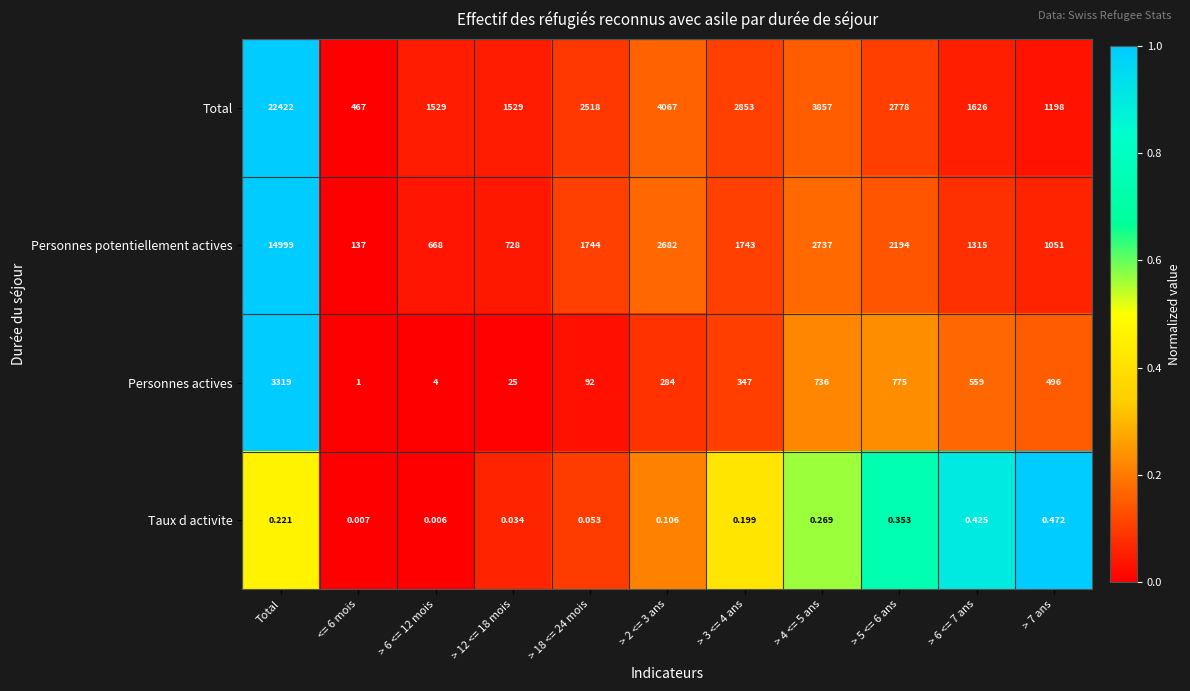

Which series has the largest total across all categories?

Total